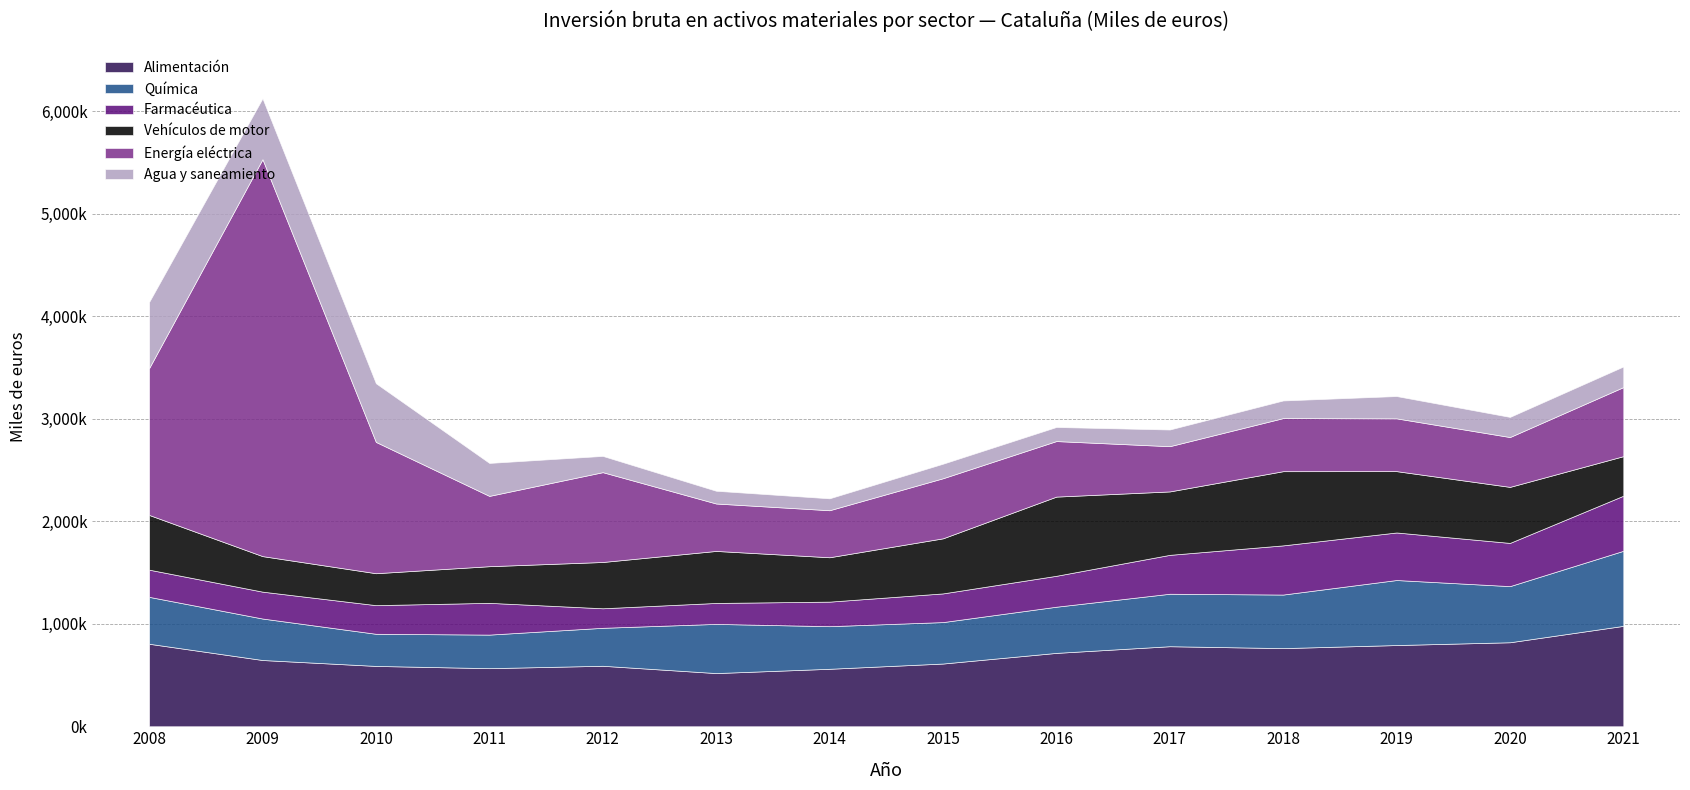

What is the difference between the second highest and second lowest values in the Farmacéutica series?

275339